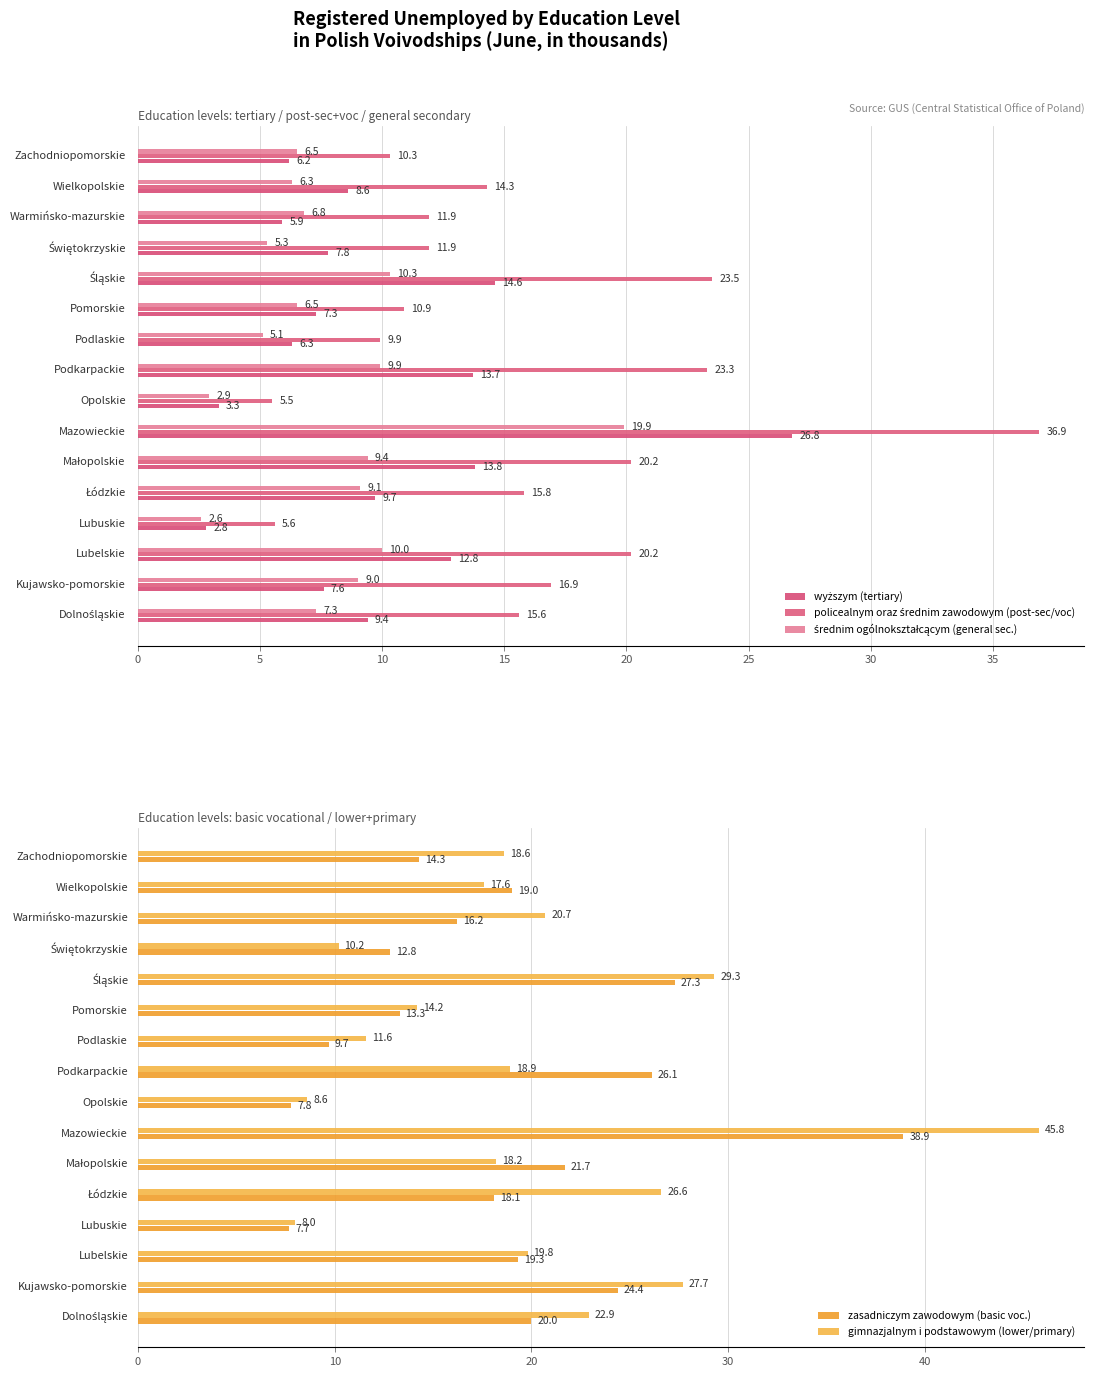

What is the average value of the zasadniczym zawodowym (basic voc.) series?

18.5